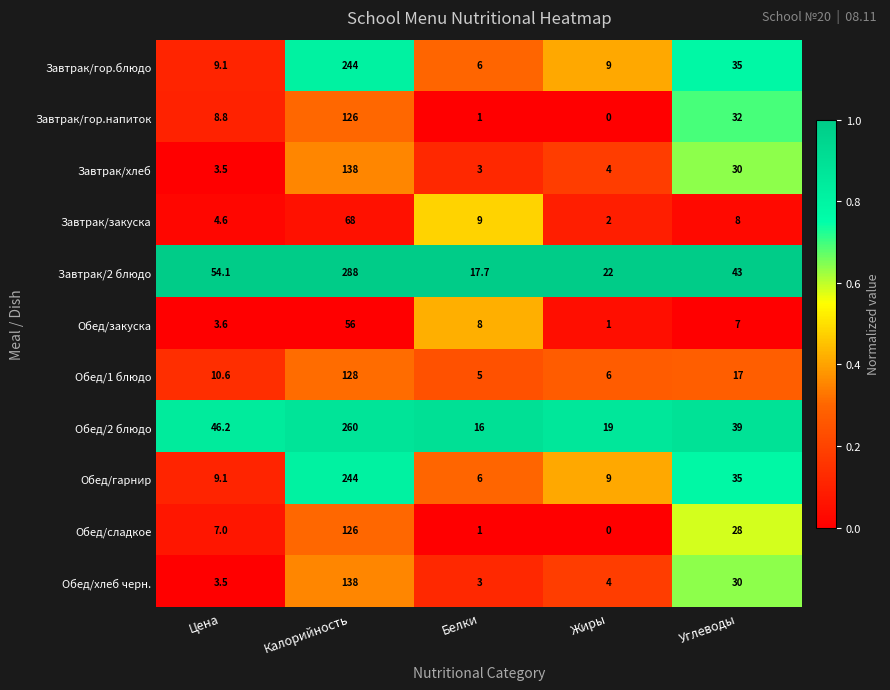

What is the maximum value shown in the chart?

288.0